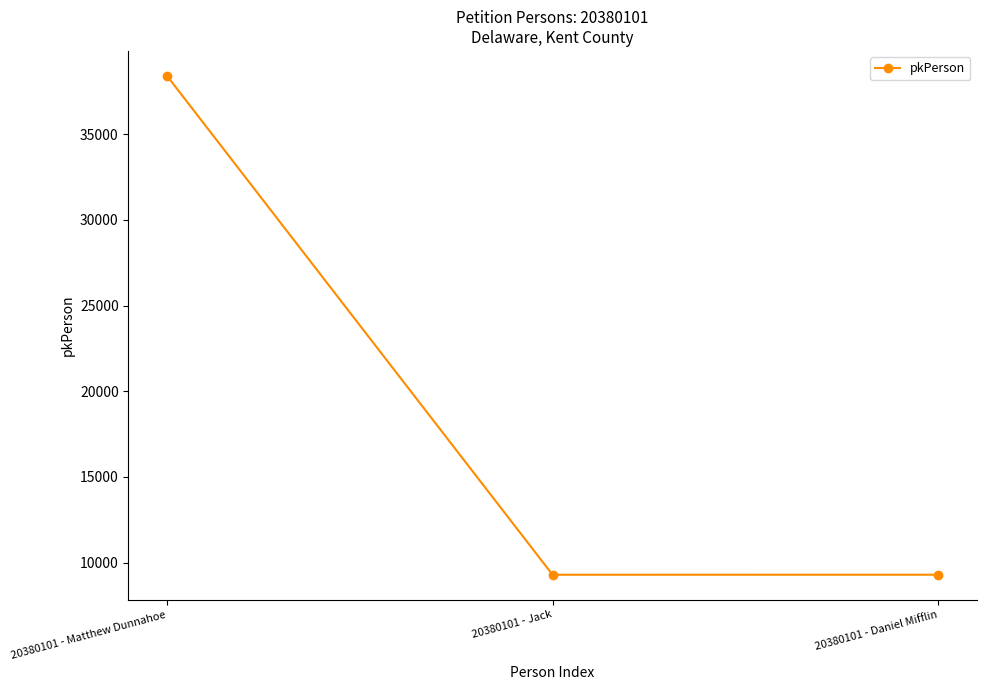

What is the average value?

18998